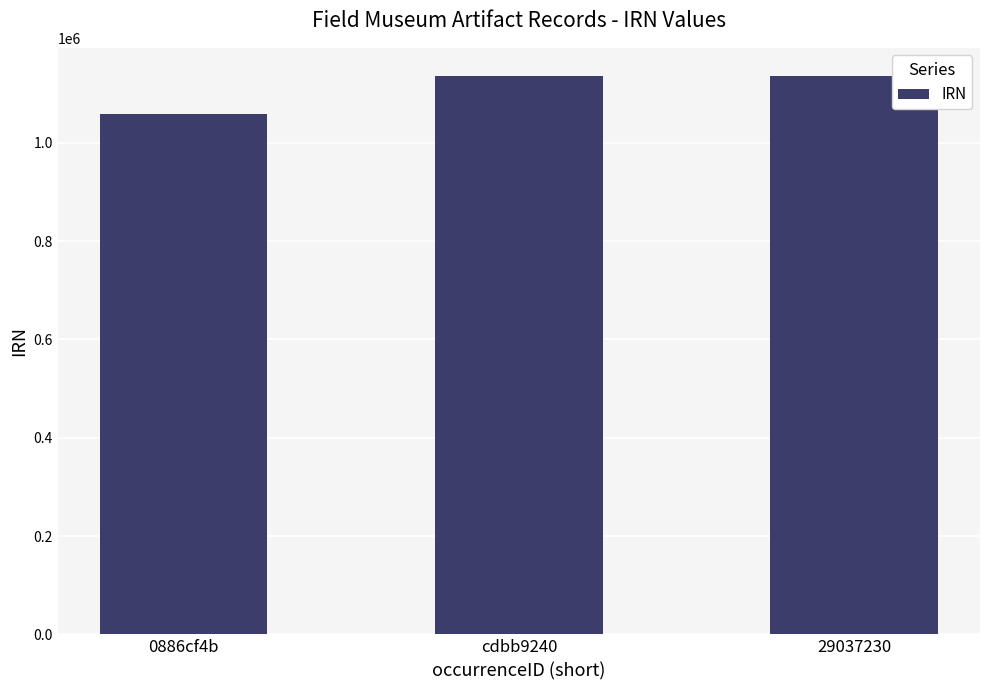

What is the sum of the values at 29037230 and 0886cf4b?

2195906